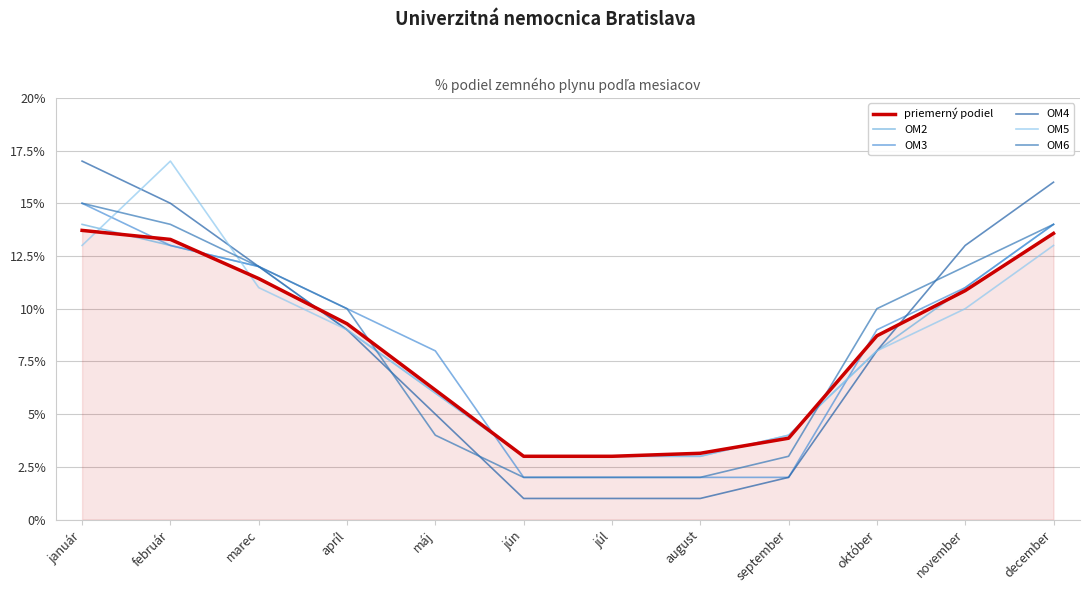

What is the difference between the maximum and second lowest values in the OM3 series?

13.0